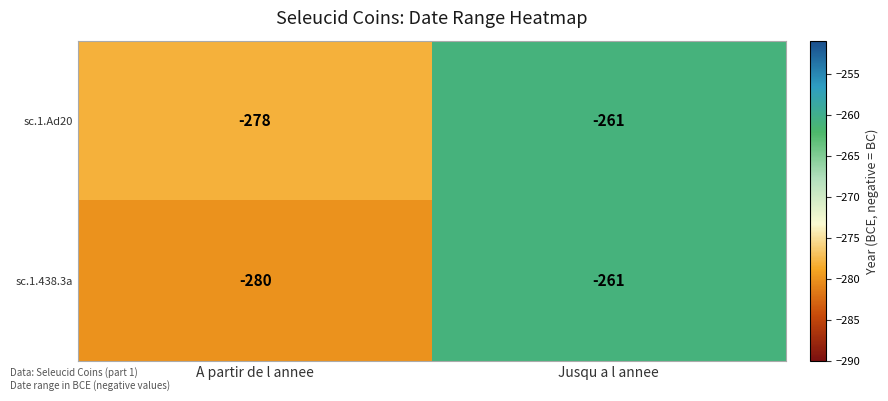

Which series has the widest spread of values?

sc.1.438.3a